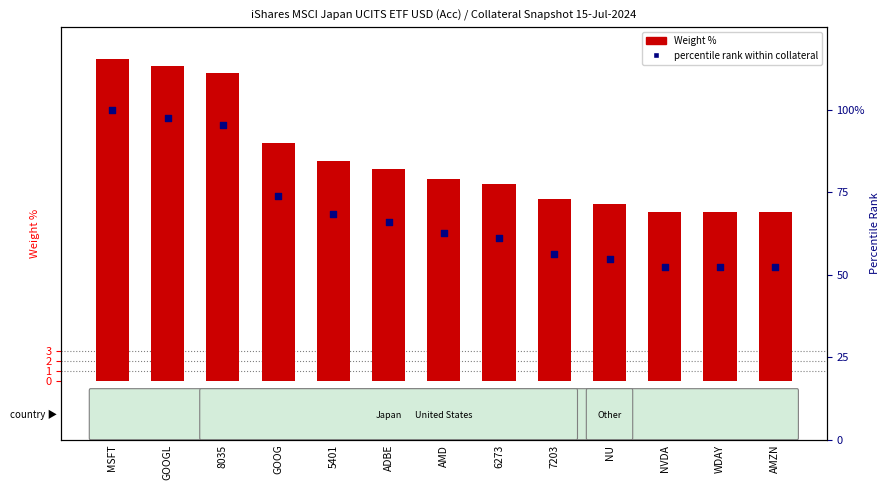

At which category is the sum across all series the highest?

MSFT